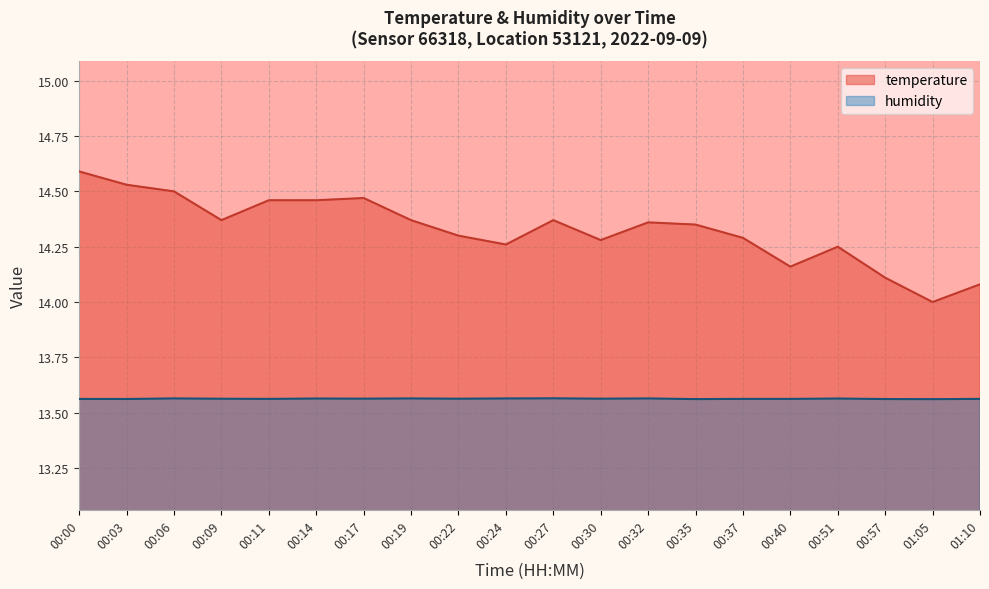

Rank the series by their maximum value, from highest to lowest.

temperature, humidity